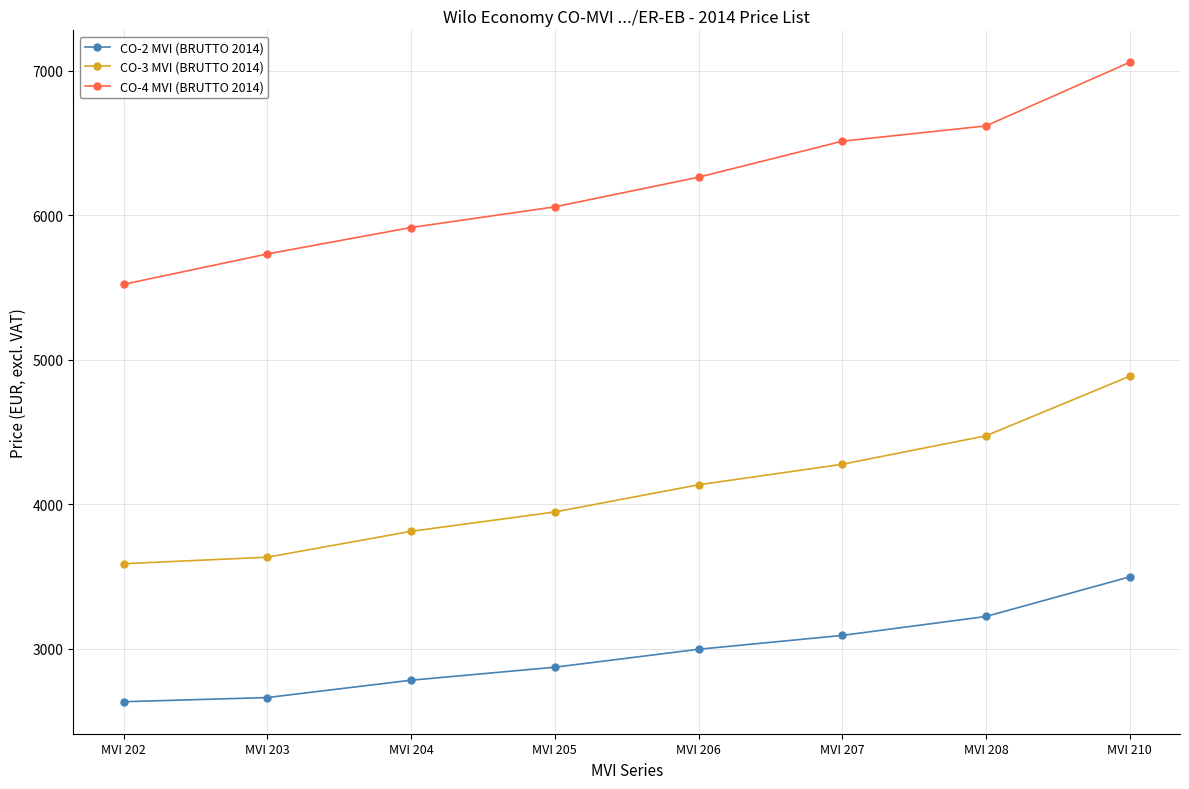

What is the value of the CO-3 MVI (BRUTTO 2014) point at the 8th from the left?

4886